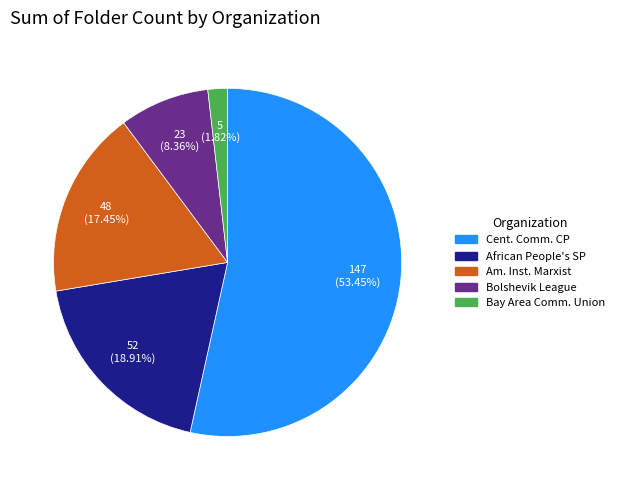

Is there any slice that represents more than half of the pie?

Yes